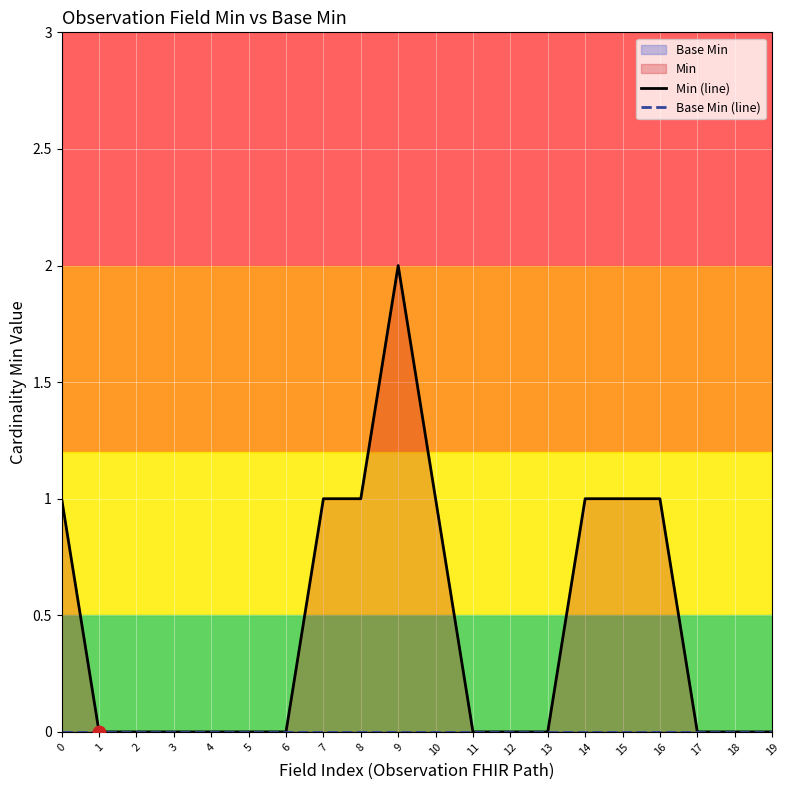

Which series has the largest Y range (max minus min)?

Min (line)